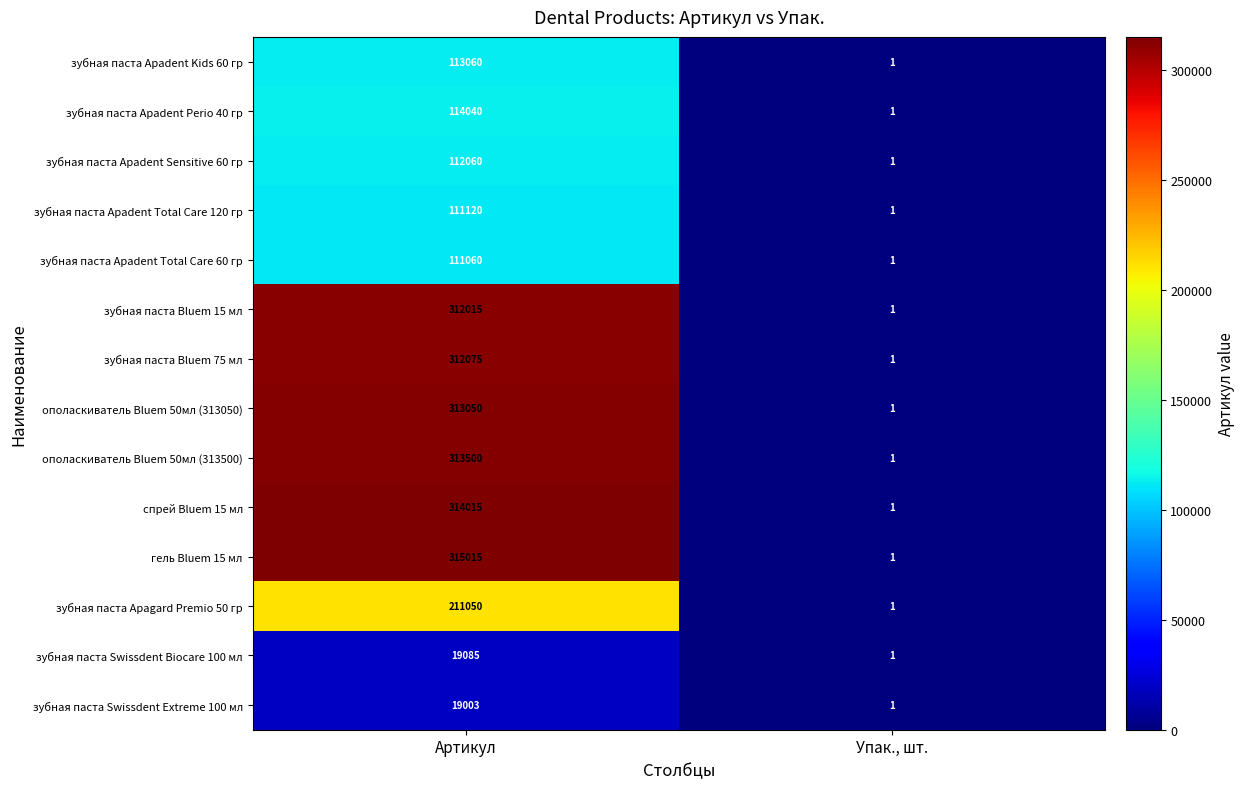

The зубная паста Swissdent Biocare 100 мл series shows 1 at Упак., шт.. True or false?

True